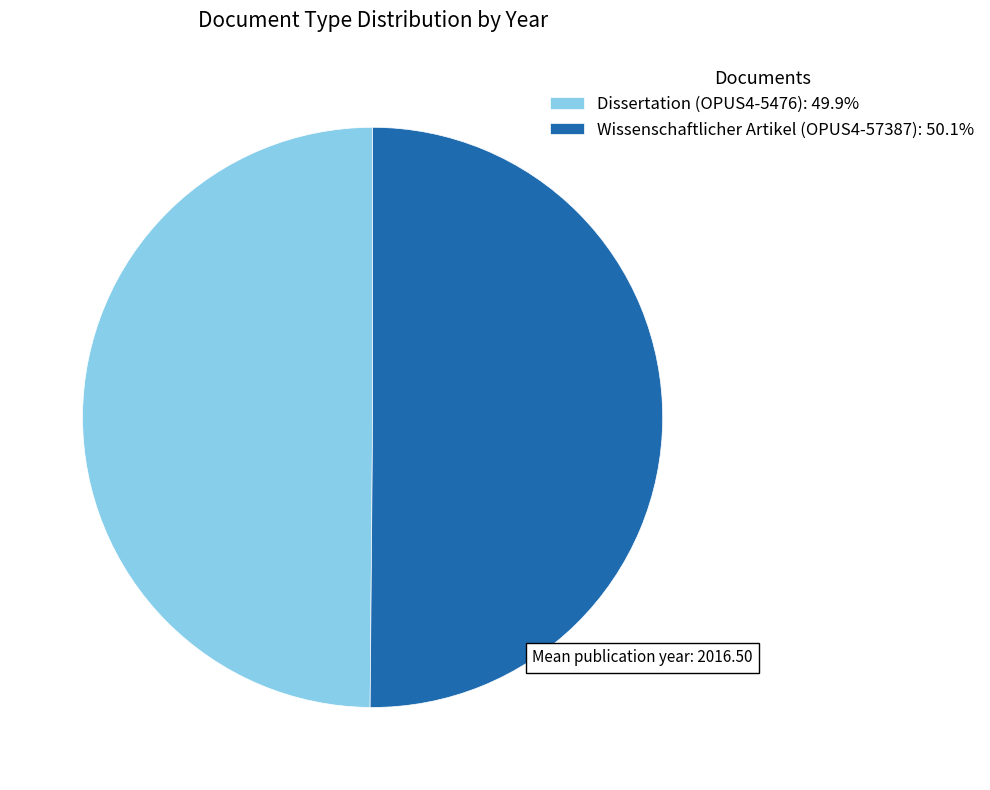

Is the sum of Wissenschaftlicher Artikel (OPUS4-57387): 50.1% and Dissertation (OPUS4-5476): 49.9% greater than half?

Yes